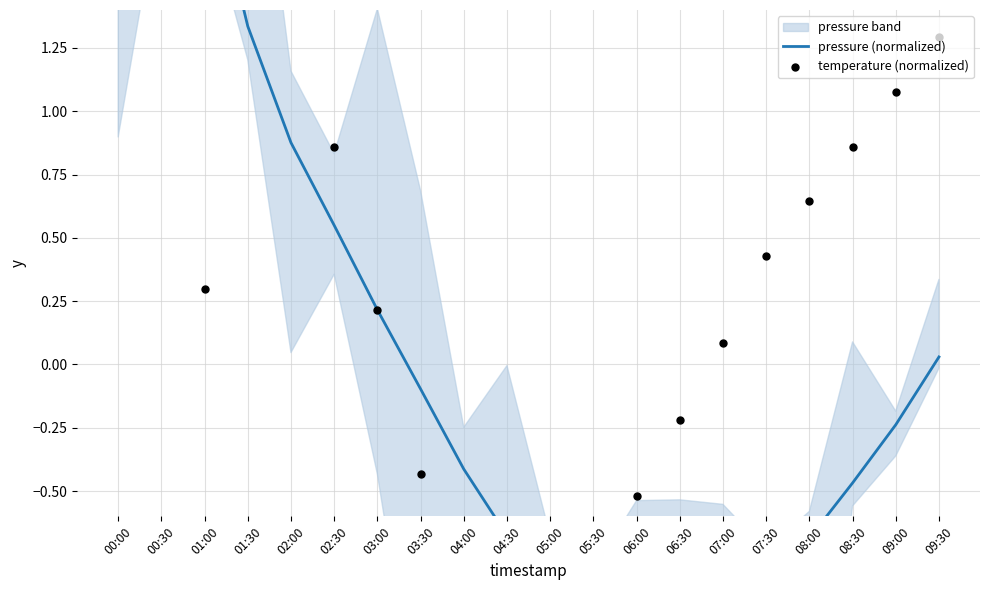

At how many categories does at least one series exceed 1?

7